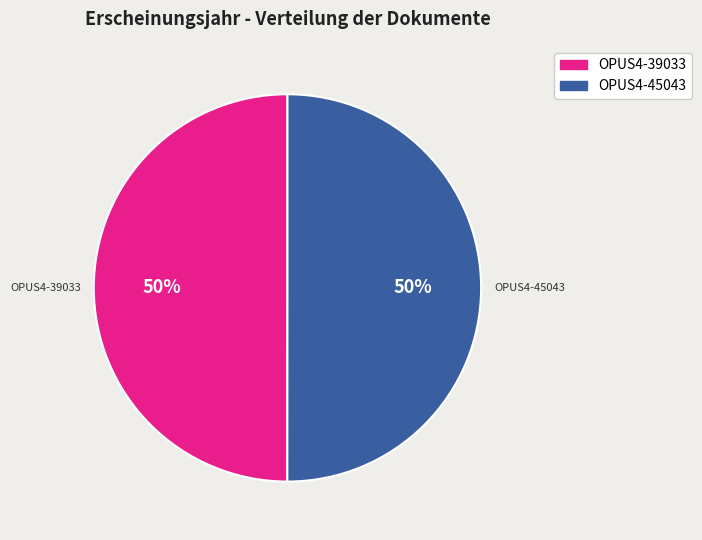

Approximately how many times larger is the value at OPUS4-45043 compared to OPUS4-39033?

1.0